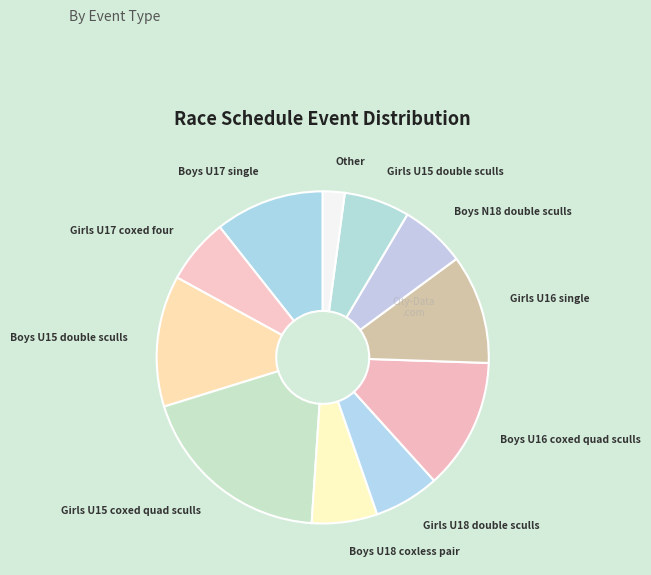

Which slice is the largest?

Girls U15 coxed quad sculls